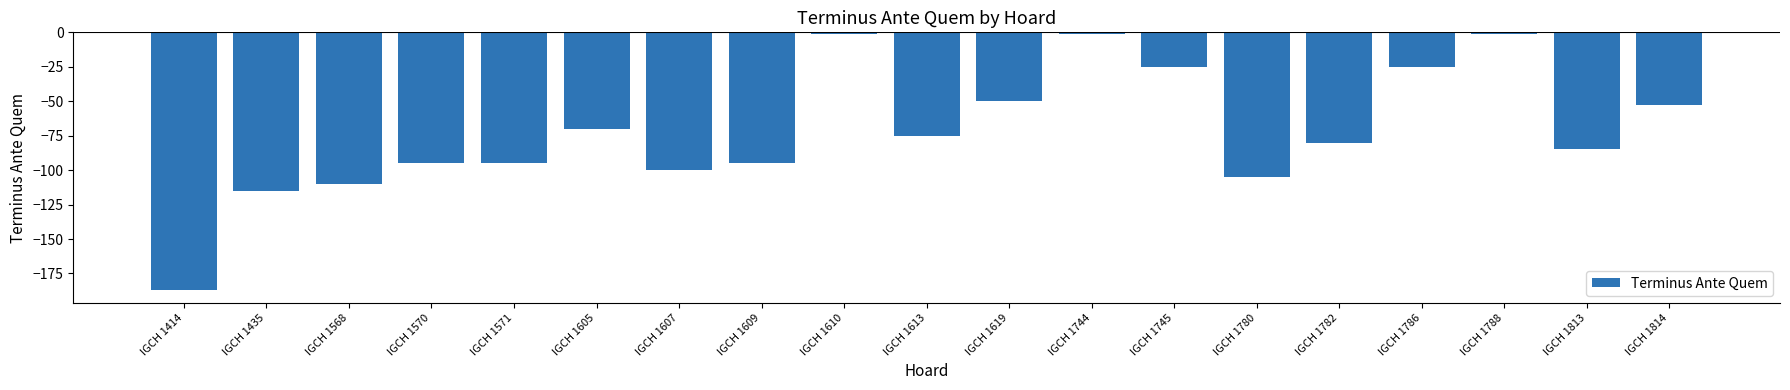

How many distinct data groups are displayed?

1